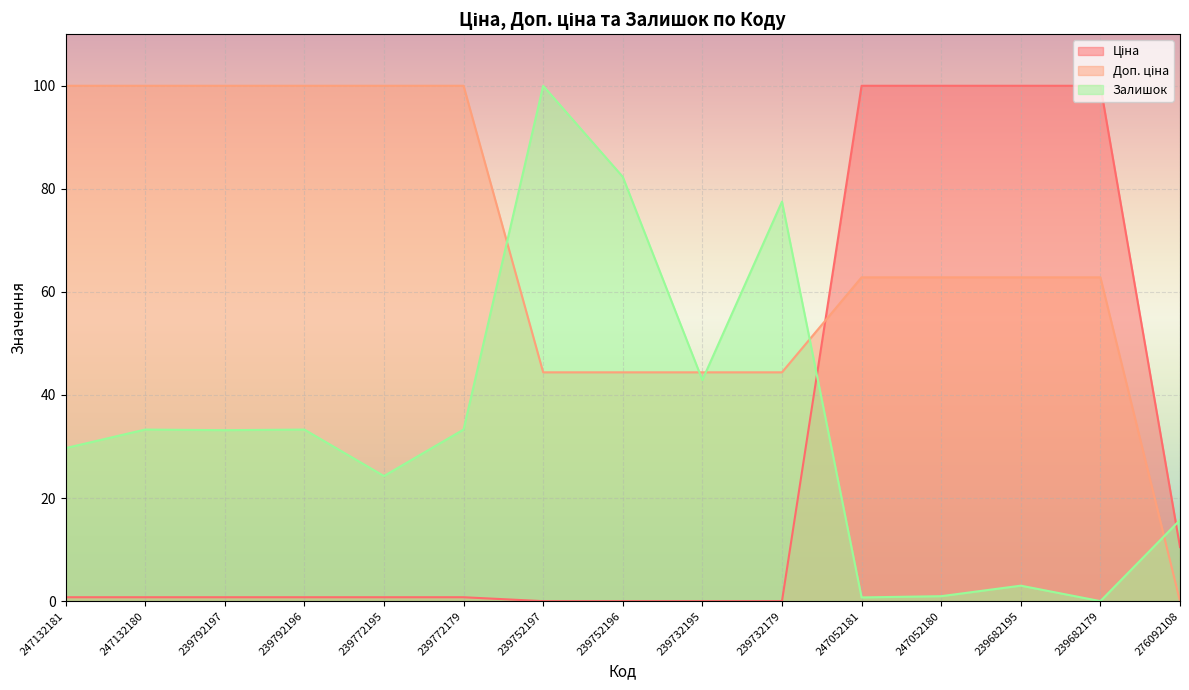

Where do Ціна and Залишок first cross each other?

239732179 and 247052181